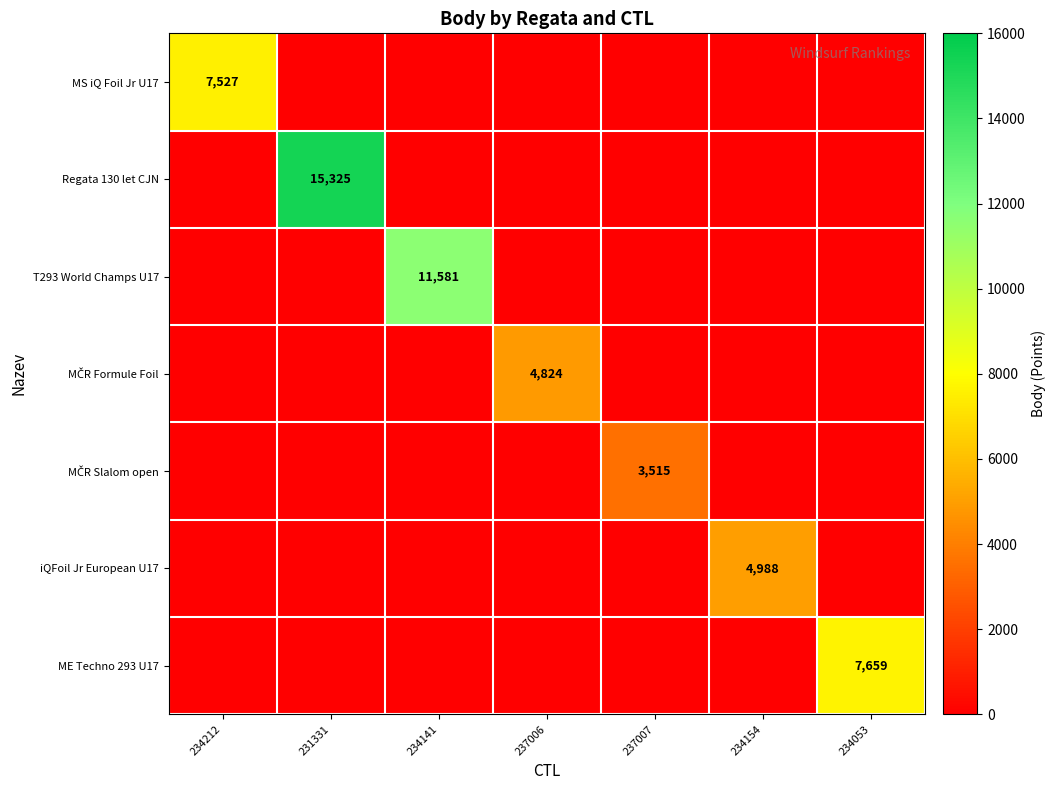

The value of iQFoil Jr European U17 at 234154 is 4988. True or false?

True